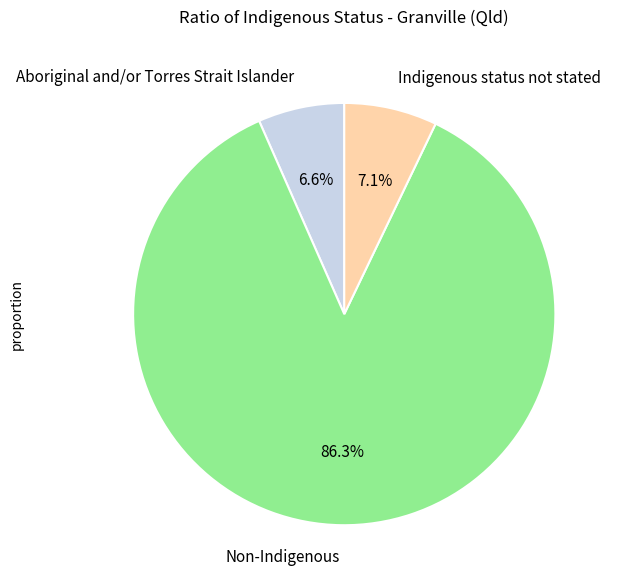

Does any single category account for the majority?

Yes